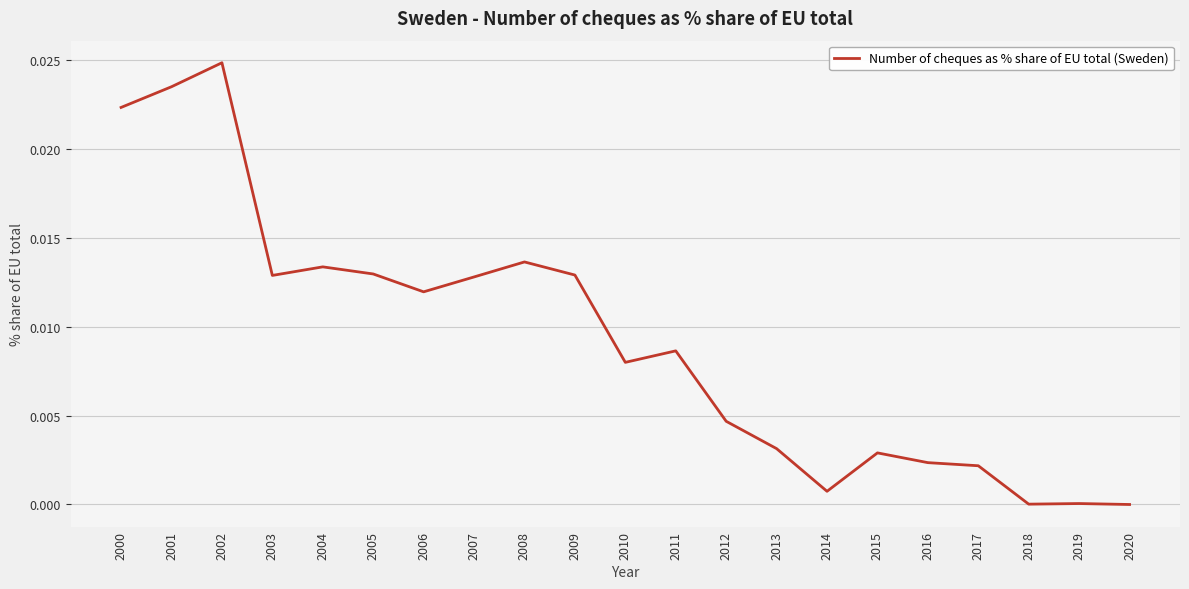

Does the chart have visible grid lines?

Yes